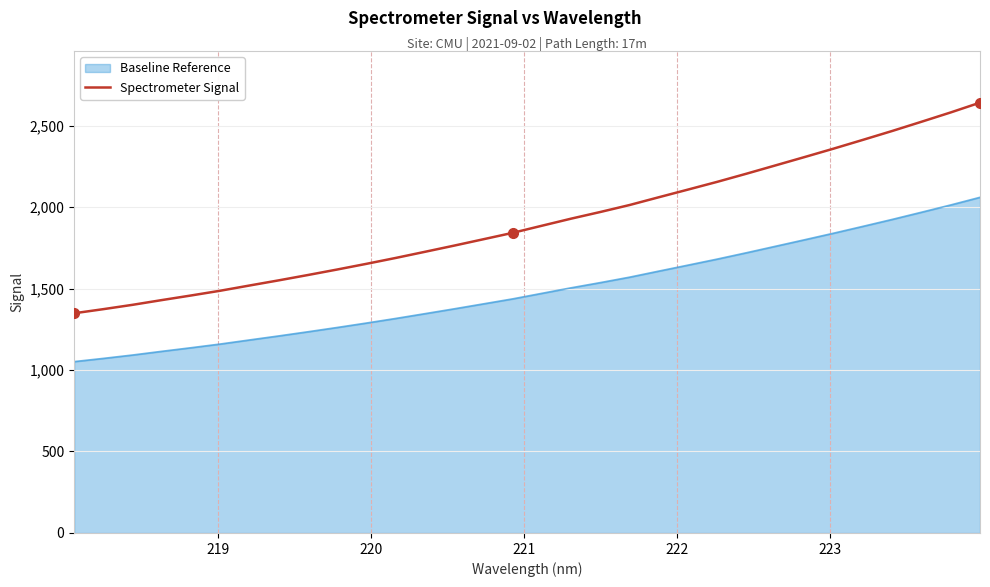

Which series has the widest spread of values?

Spectrometer Signal